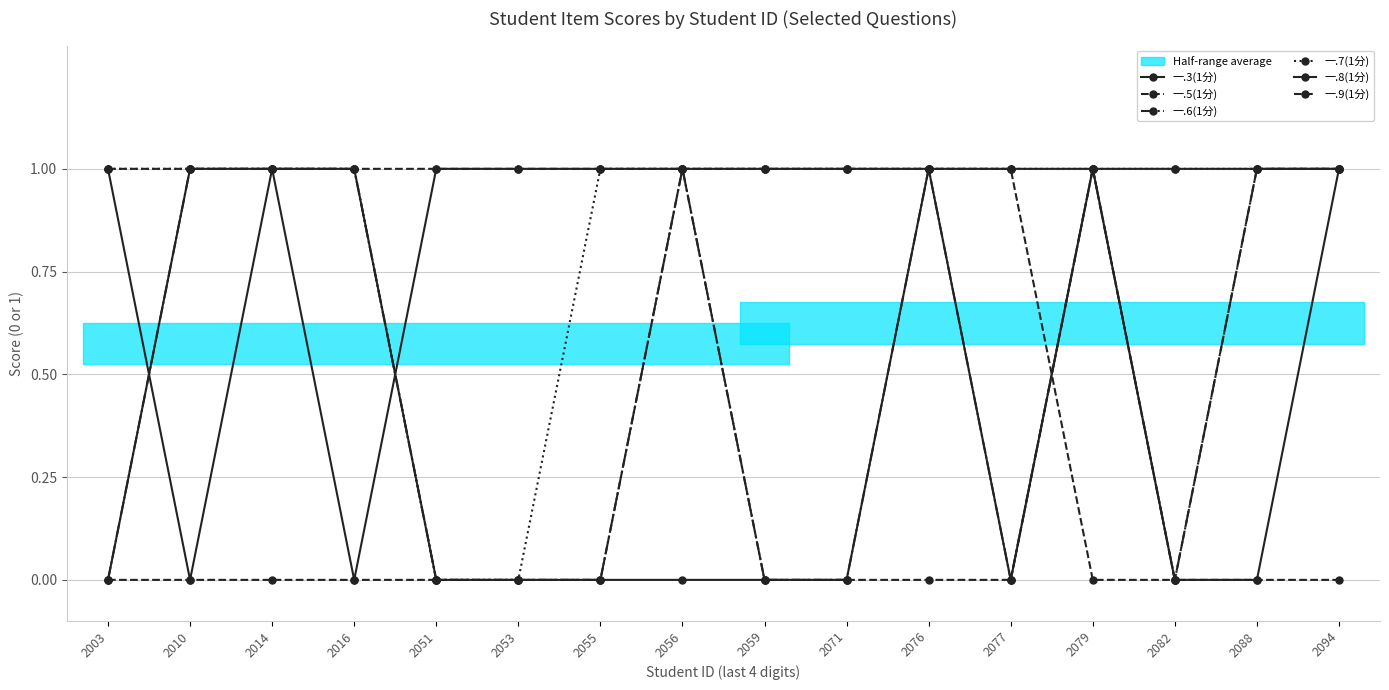

Which series has the largest total across all categories?

一.3(1分)